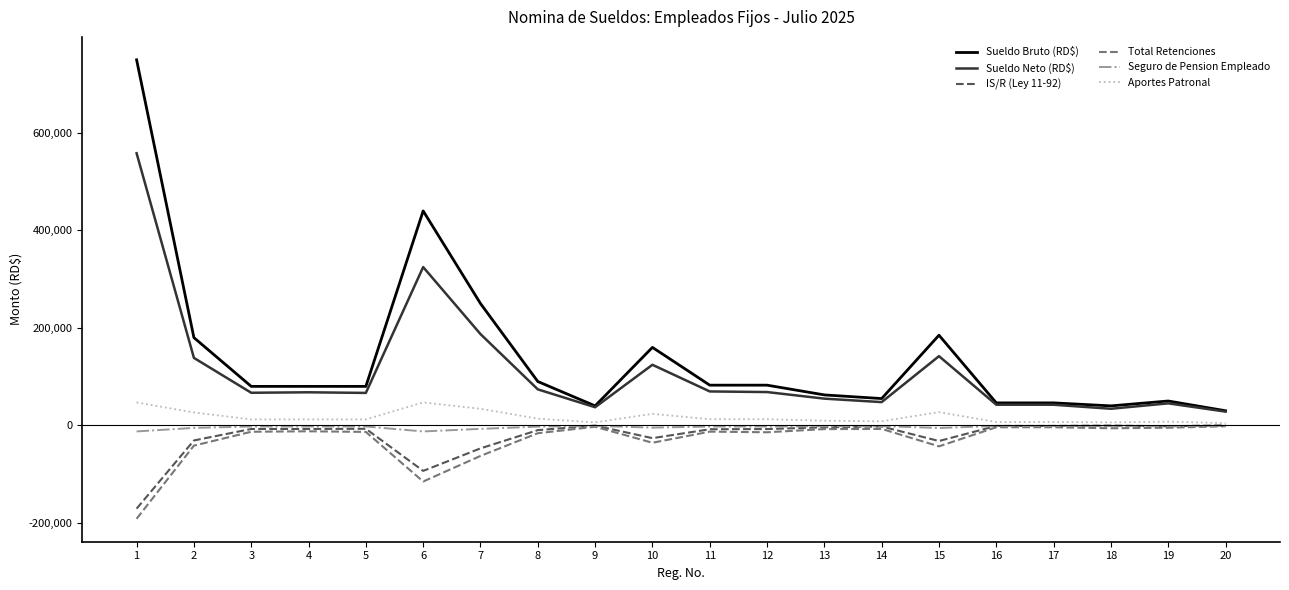

Is the value of IS/R (Ley 11-92) at 12 greater than the value of Sueldo Neto (RD$) at 17?

No